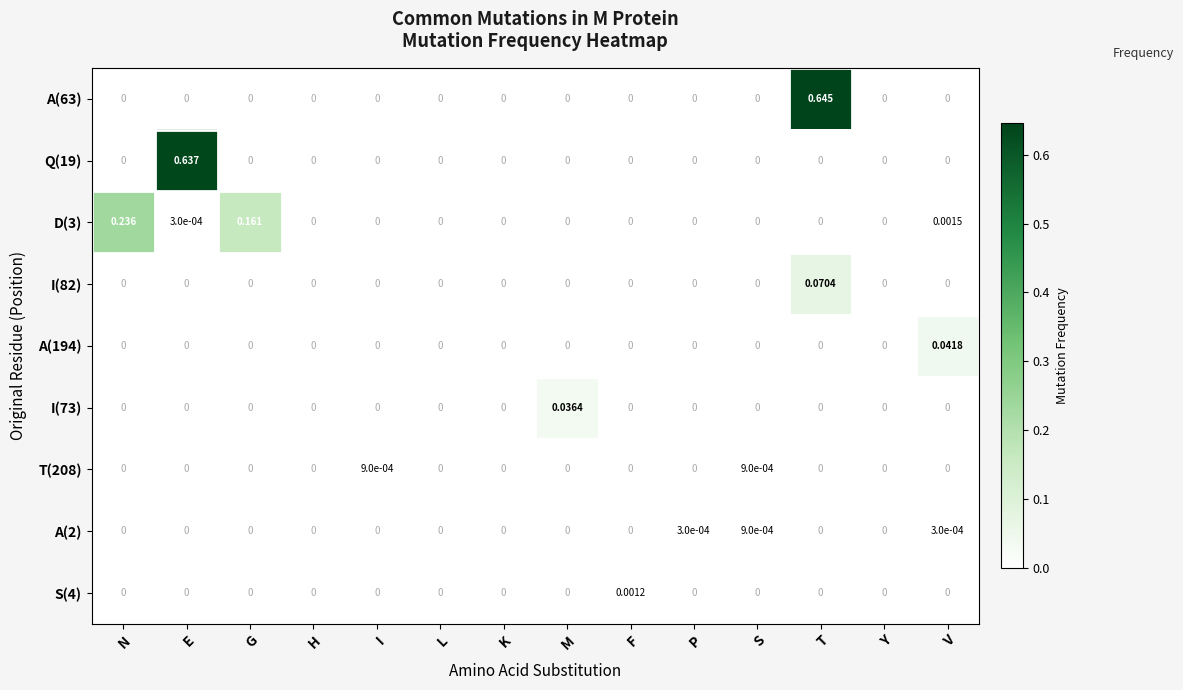

At which category does the chart reach its peak across all series?

T